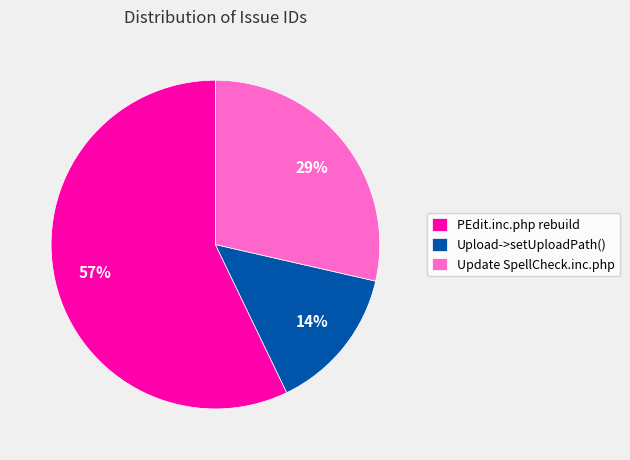

What is the majority slice?

PEdit.inc.php rebuild